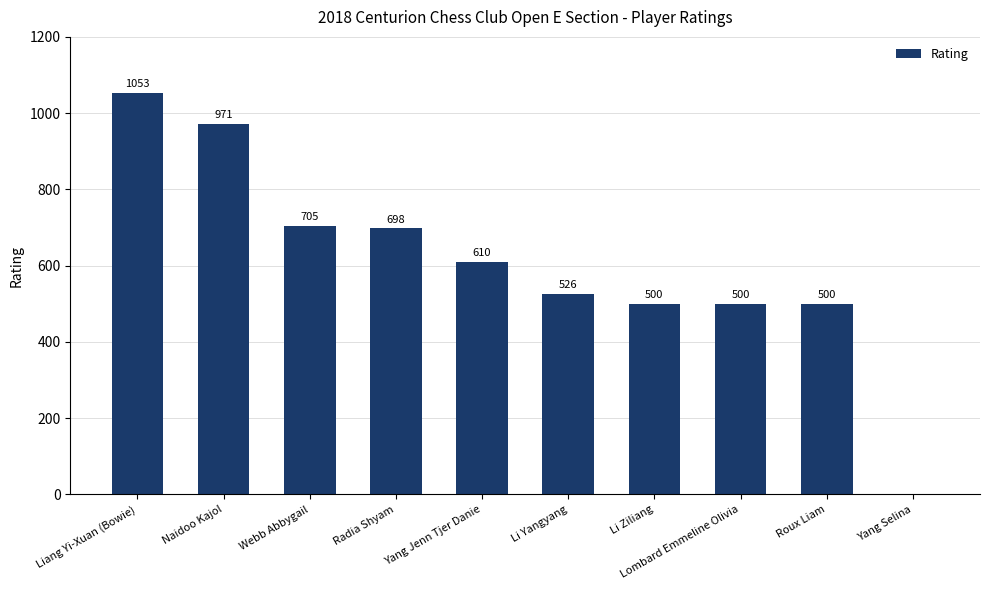

Count the number of data series in this chart.

1